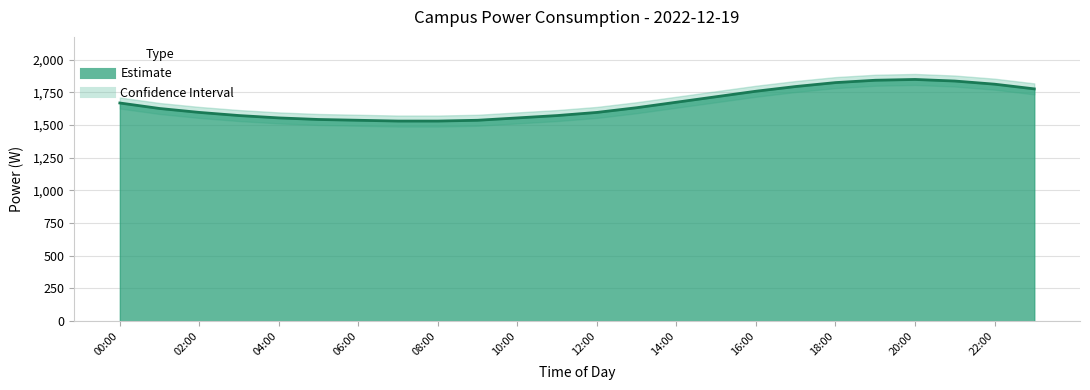

What value does the power_lower series have at 18:00?

1782